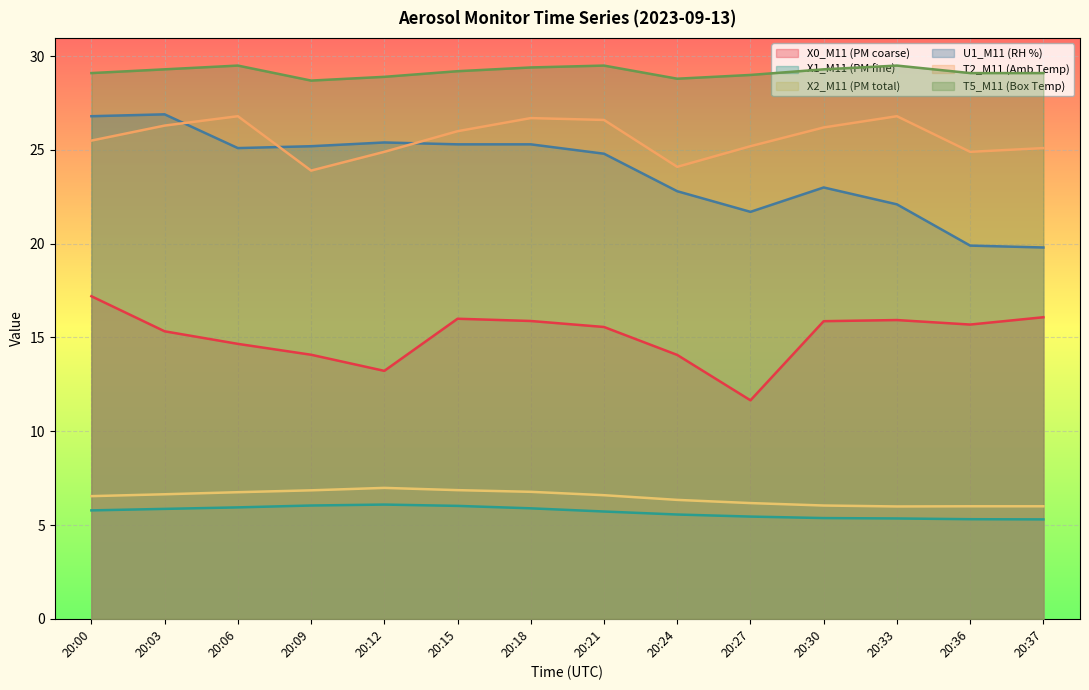

What is the value of the T5_M11 (Box Temp) point at the 6th from the left?

29.2